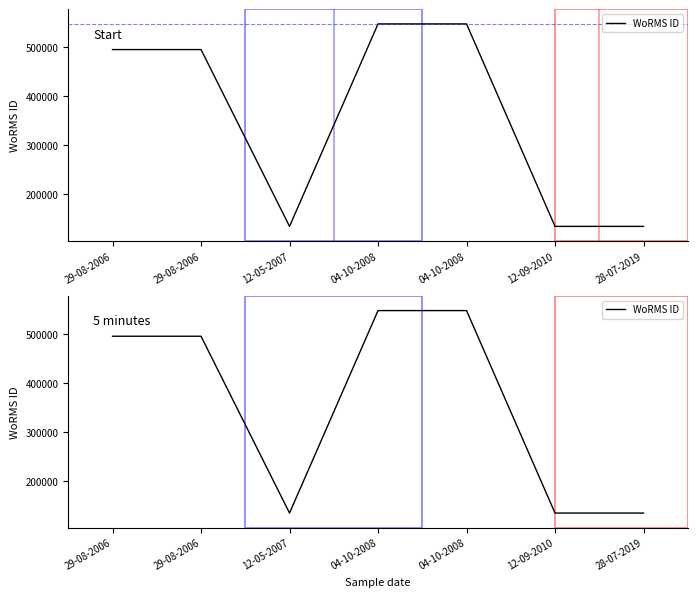

At which category does the chart reach its minimum across all series?

12-05-2007